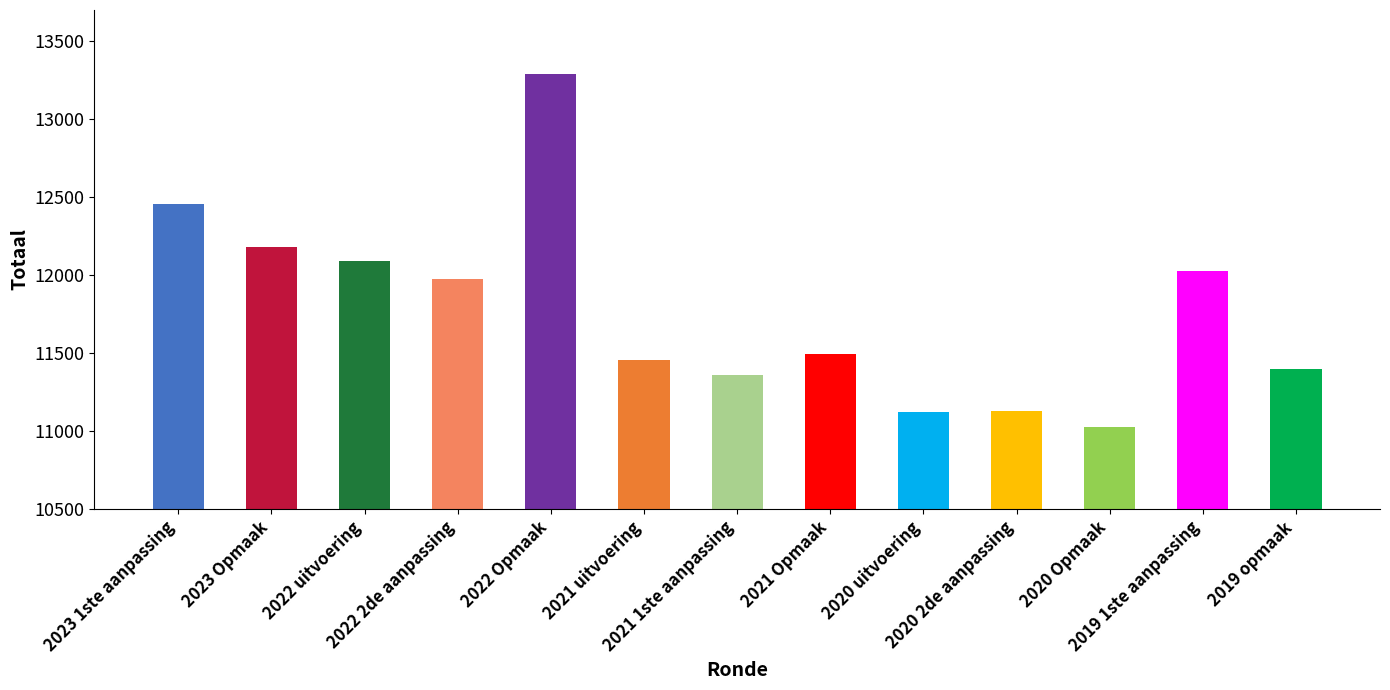

Which label corresponds to the largest value in the chart?

2022 Opmaak